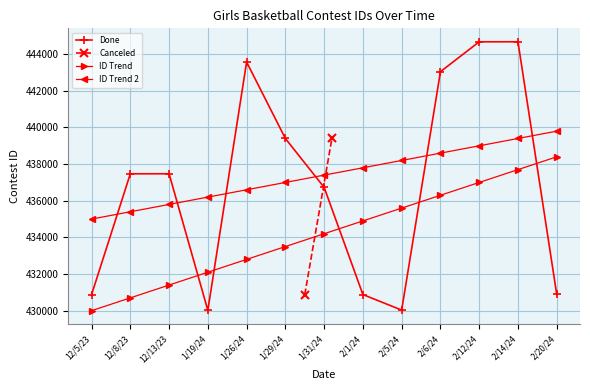

What is the value of the ID Trend 2 point at the 13th from the left?

439800